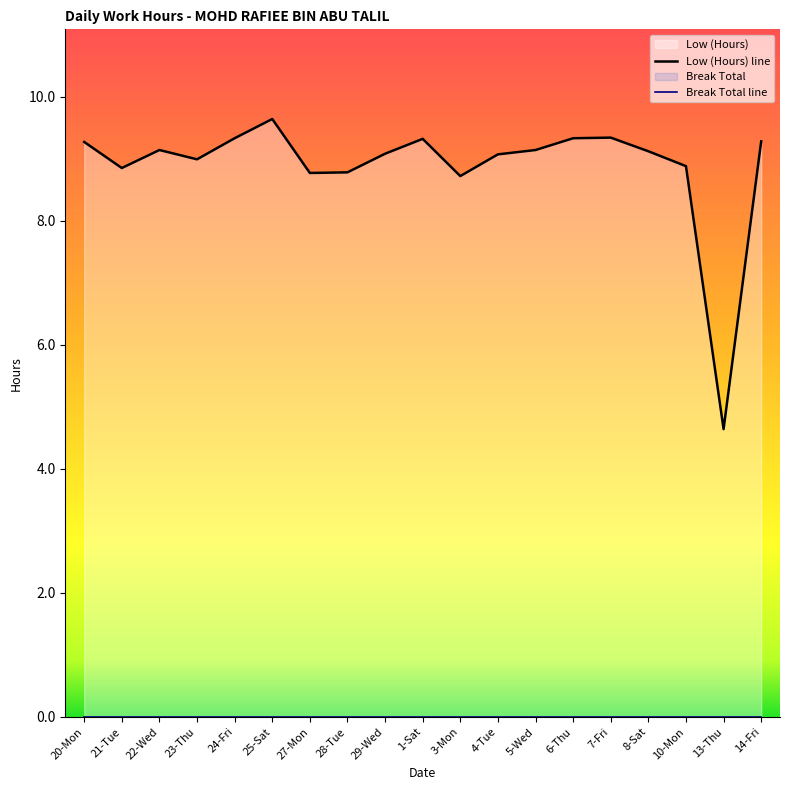

At which category does Low (Hours) line reach its first local valley?

21-Tue